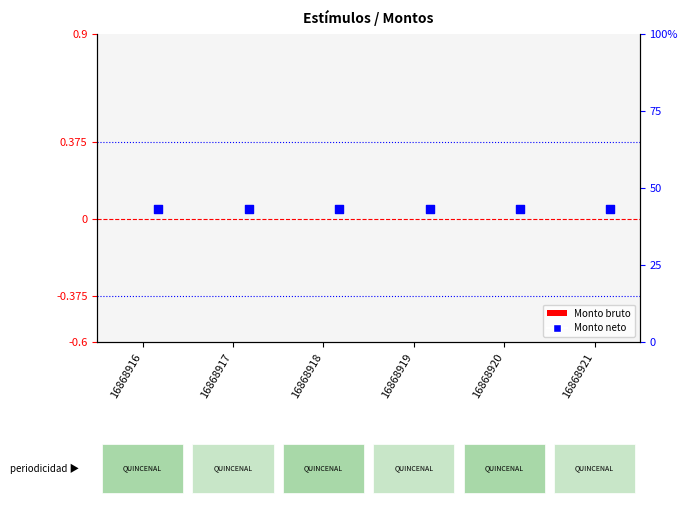

What are all the series names shown in the legend?

Monto bruto, Monto neto